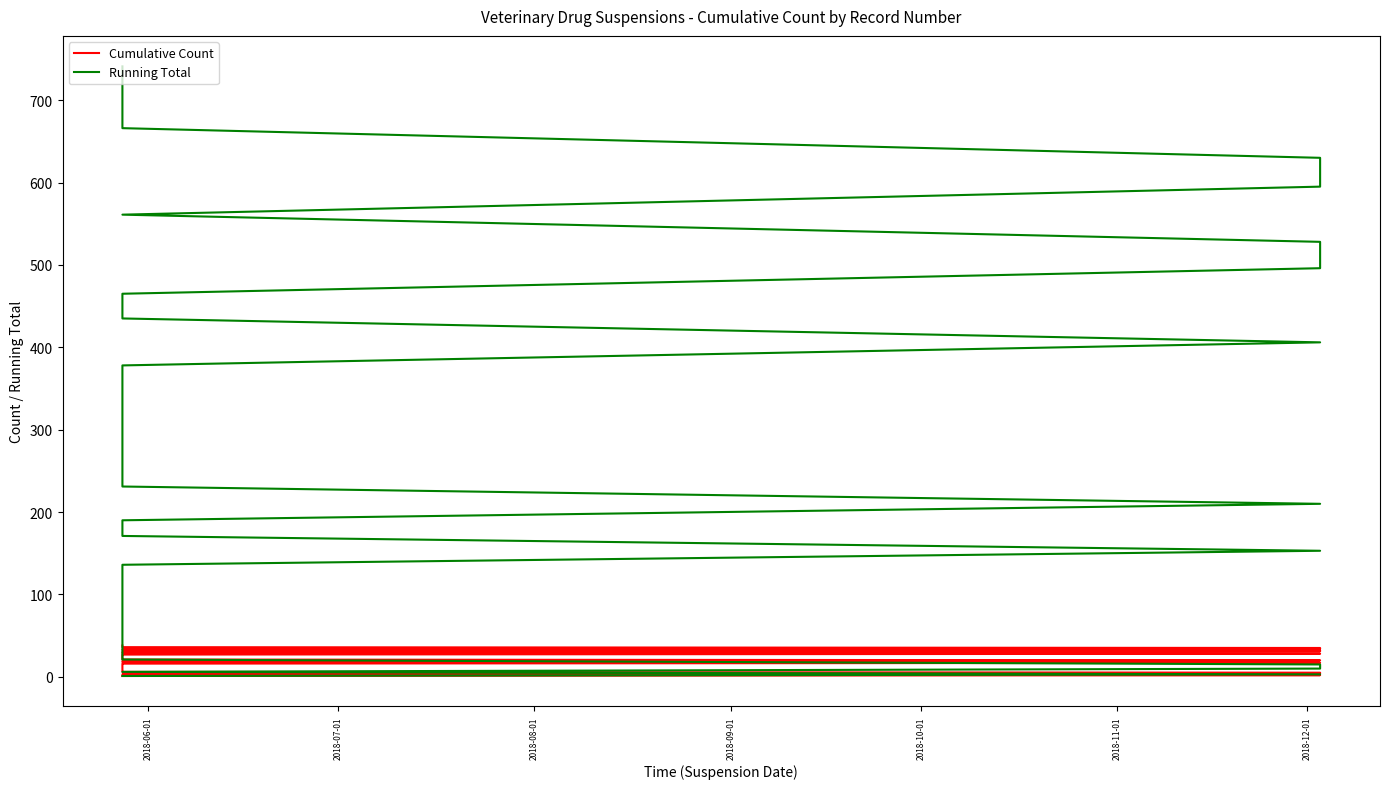

Which series has the widest spread of values?

Running Total